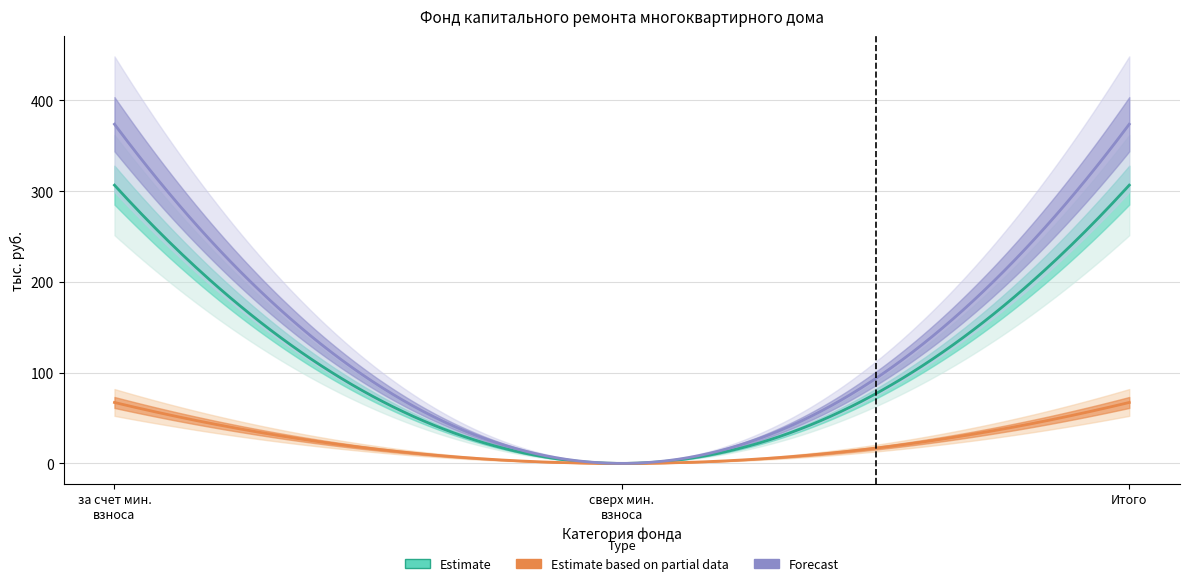

What is the approximate value of Остаток на конец at Итого фонд капитального ремонта?

373.8